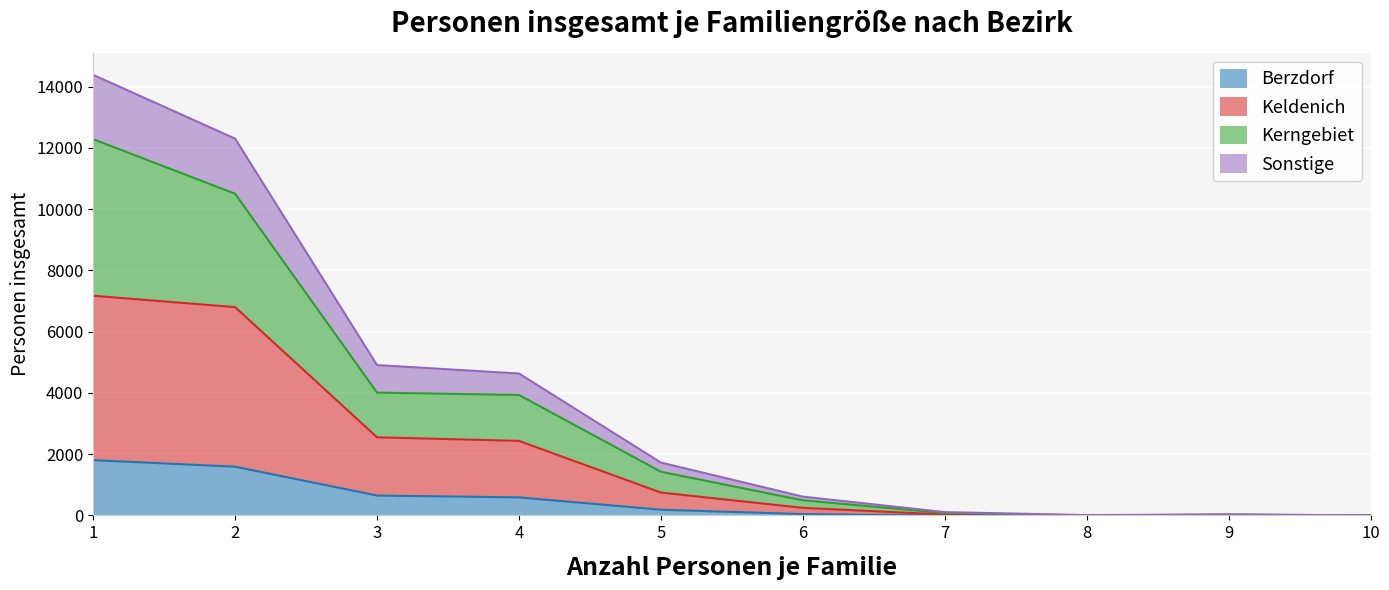

What is the highest value of the Berzdorf series?

1803